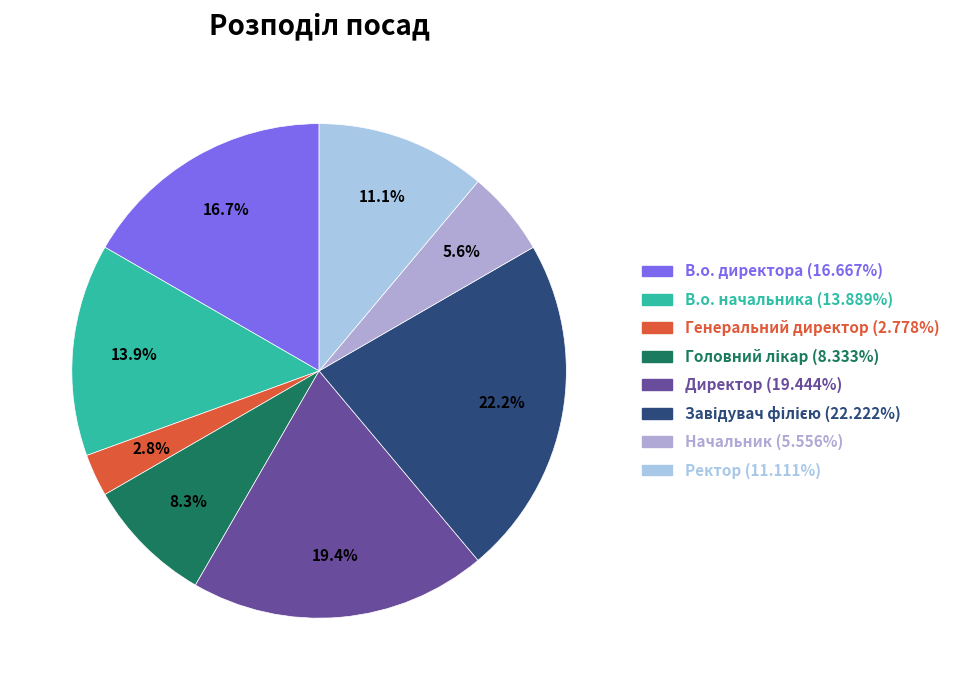

Is there a majority slice in this chart?

No